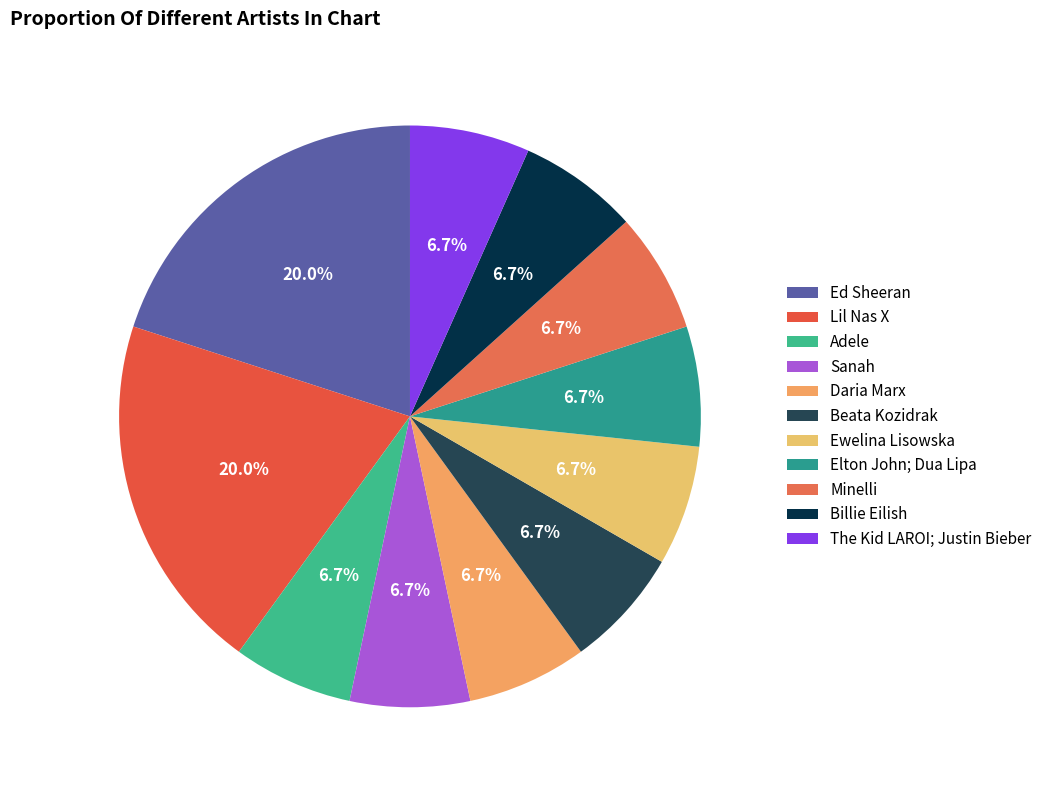

Which slice is the smallest?

Adele